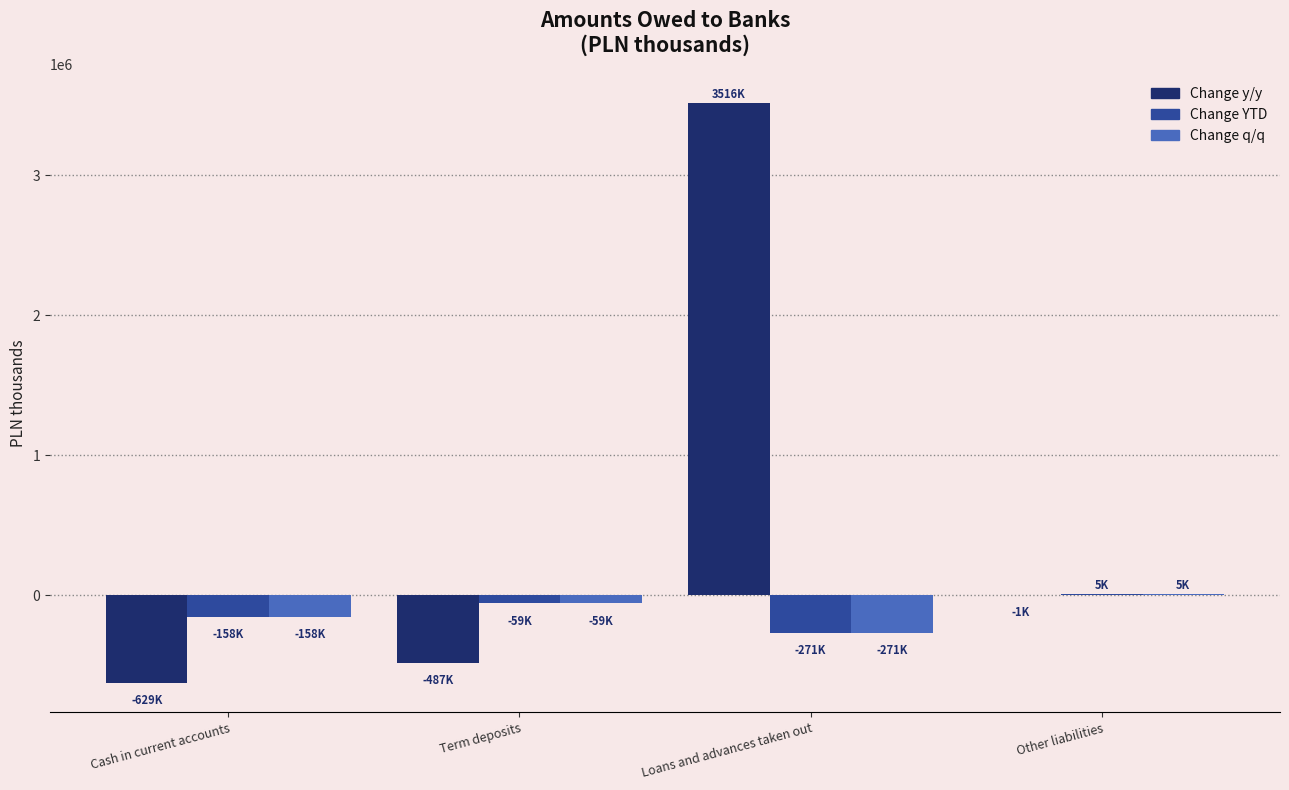

What is the sum of the Change YTD values at Loans and advances taken out and Term deposits?

-330287